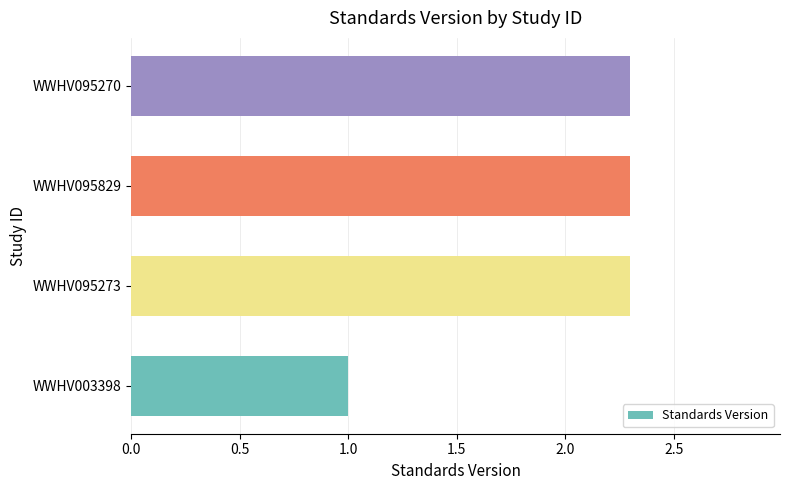

Is it true that the value at WWHV095270 is 3.5?

False